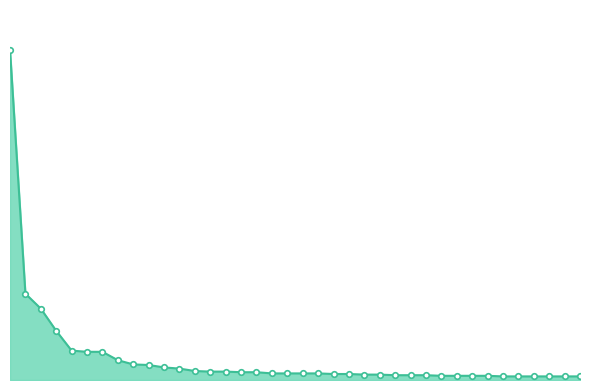

Rank the categories by value from lowest to highest.

33, 34, 35, 36, 37, 38, 29, 30, 31, 32, 26, 27, 28, 24, 25, 22, 23, 18, 19, 20, 21, 16, 17, 14, 15, 13, 12, 11, 10, 9, 8, 6, 7, 5, 4, 3, 2, 1